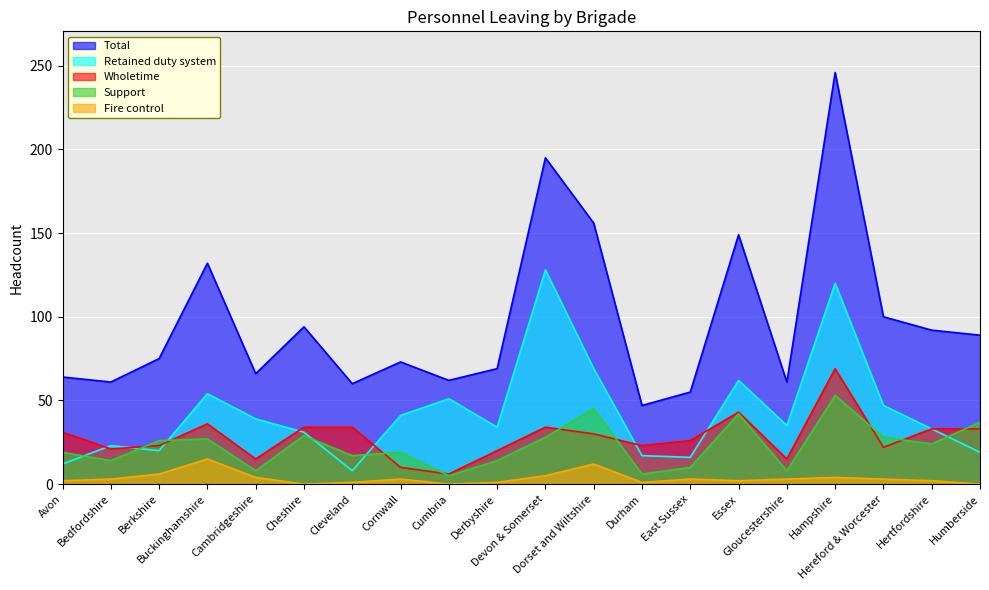

Reading left to right, what are all the values shown in this chart?

Total: Avon=64	Bedfordshire=61	Berkshire=75	Buckinghamshire=132	Cambridgeshire=66	Cheshire=94	Cleveland=60	Cornwall=73	Cumbria=62	Derbyshire=69	Devon & Somerset=195	Dorset and Wiltshire=156	Durham=47	East Sussex=55	Essex=149	Gloucestershire=61	Hampshire=246	Hereford & Worcester=100	Hertfordshire=92	Humberside=89
Retained duty system: Avon=12	Bedfordshire=23	Berkshire=20	Buckinghamshire=54	Cambridgeshire=39	Cheshire=31	Cleveland=8	Cornwall=41	Cumbria=51	Derbyshire=34	Devon & Somerset=128	Dorset and Wiltshire=69	Durham=17	East Sussex=16	Essex=62	Gloucestershire=35	Hampshire=120	Hereford & Worcester=47	Hertfordshire=33	Humberside=19
Wholetime: Avon=31	Bedfordshire=21	Berkshire=23	Buckinghamshire=36	Cambridgeshire=15	Cheshire=34	Cleveland=34	Cornwall=10	Cumbria=6	Derbyshire=20	Devon & Somerset=34	Dorset and Wiltshire=30	Durham=23	East Sussex=26	Essex=43	Gloucestershire=15	Hampshire=69	Hereford & Worcester=22	Hertfordshire=33	Humberside=33
Support: Avon=19	Bedfordshire=14	Berkshire=26	Buckinghamshire=27	Cambridgeshire=8	Cheshire=29	Cleveland=17	Cornwall=19	Cumbria=5	Derbyshire=14	Devon & Somerset=28	Dorset and Wiltshire=45	Durham=6	East Sussex=10	Essex=42	Gloucestershire=8	Hampshire=53	Hereford & Worcester=28	Hertfordshire=24	Humberside=37
Fire control: Avon=2	Bedfordshire=3	Berkshire=6	Buckinghamshire=15	Cambridgeshire=4	Cheshire=0	Cleveland=1	Cornwall=3	Cumbria=0	Derbyshire=1	Devon & Somerset=5	Dorset and Wiltshire=12	Durham=1	East Sussex=3	Essex=2	Gloucestershire=3	Hampshire=4	Hereford & Worcester=3	Hertfordshire=2	Humberside=0